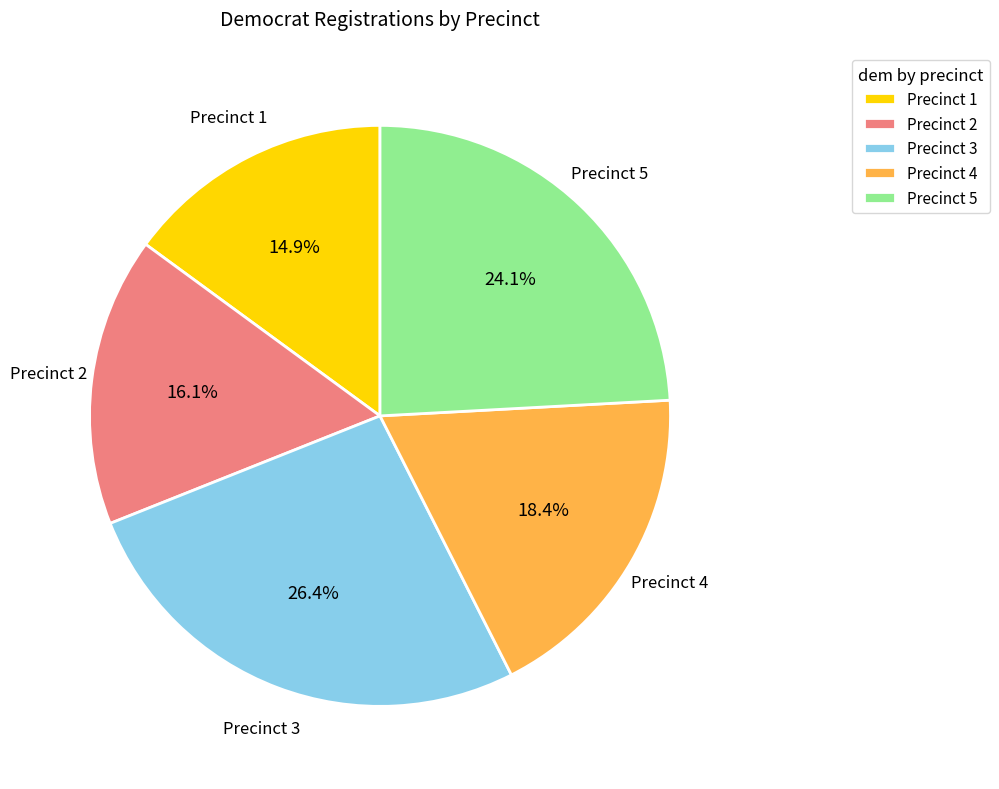

Rank the categories by value from highest to lowest.

Precinct 3, Precinct 5, Precinct 4, Precinct 2, Precinct 1